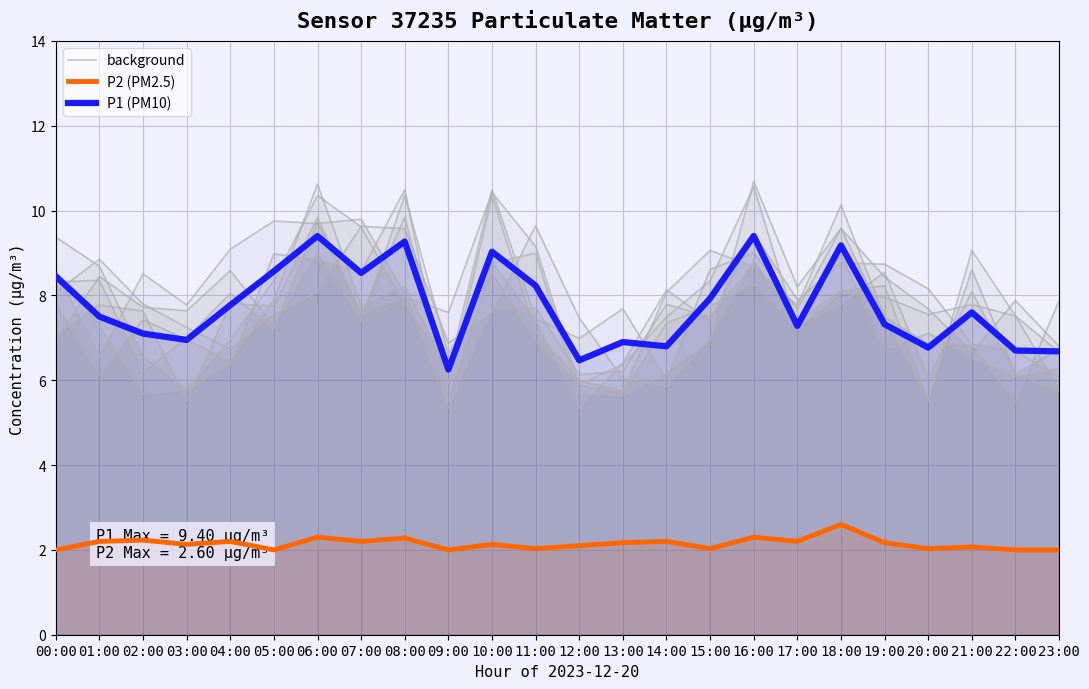

Reading right to left, extract all data points from this chart.

background: 6.3	6.1	6.5	7.1	6.7	9.0	7.4	8.8	7.0	5.8	6.0	7.5	9.6	7.6	6.9	9.6	9.6	8.1	7.5	6.7	7.2	7.8	8.9	8.1
P2 (PM2.5): 2.0	2.0	2.1	2.0	2.2	2.6	2.2	2.3	2.0	2.2	2.2	2.1	2.0	2.1	2.0	2.3	2.2	2.3	2.0	2.2	2.1	2.2	2.2	2.0
P1 (PM10): 6.7	6.7	7.6	6.8	7.3	9.2	7.3	9.4	7.9	6.8	6.9	6.5	8.2	9.0	6.2	9.3	8.5	9.4	8.6	7.8	7.0	7.1	7.5	8.4